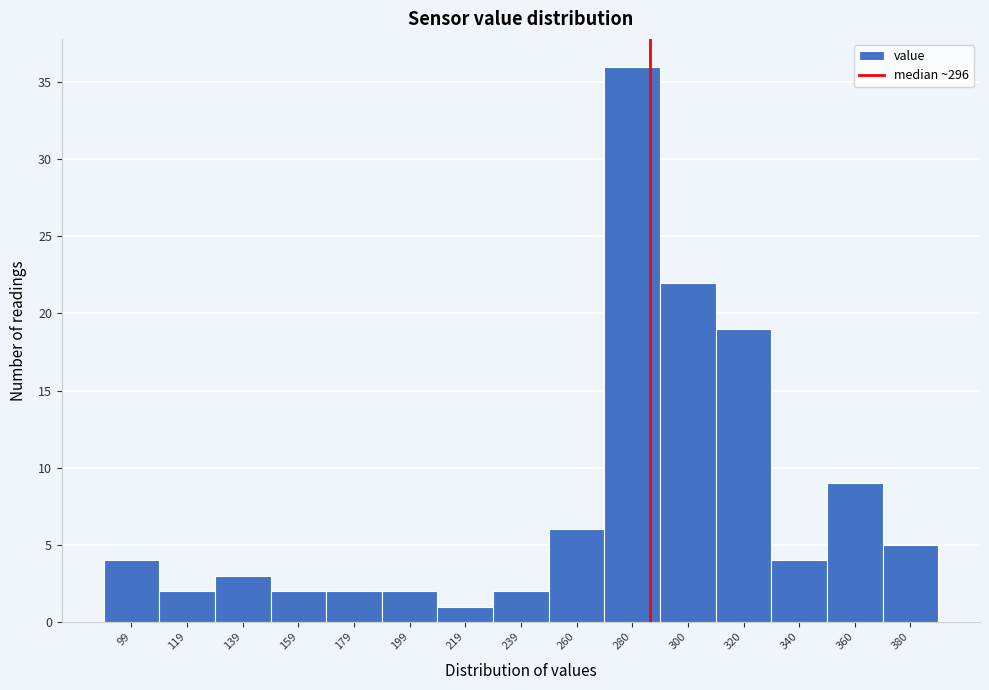

Reading left to right, extract all data points from this chart.

4	2	3	2	2	2	1	2	6	36	22	19	4	9	5